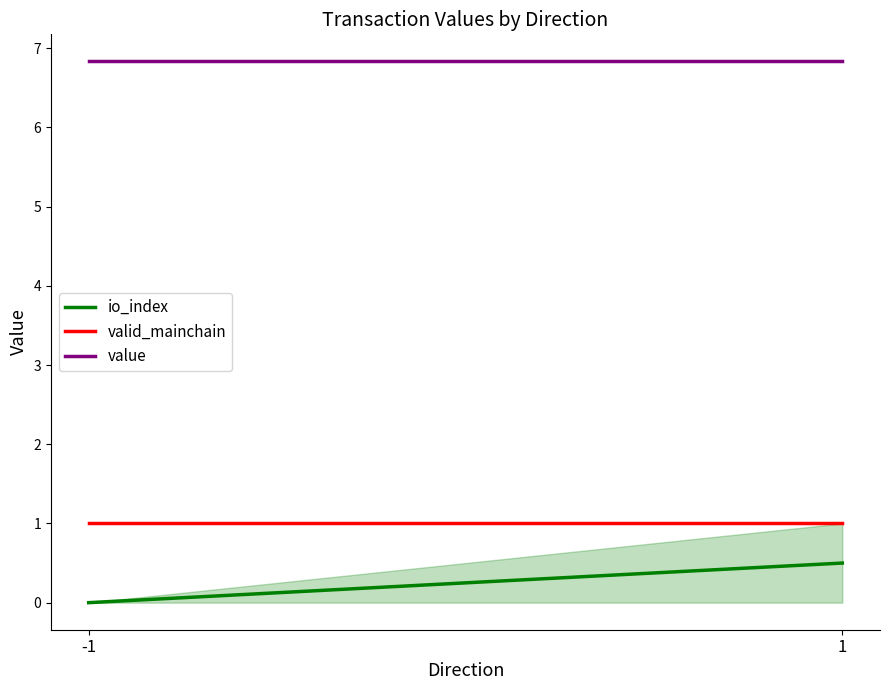

Where is value nearest to the value 6?

-1